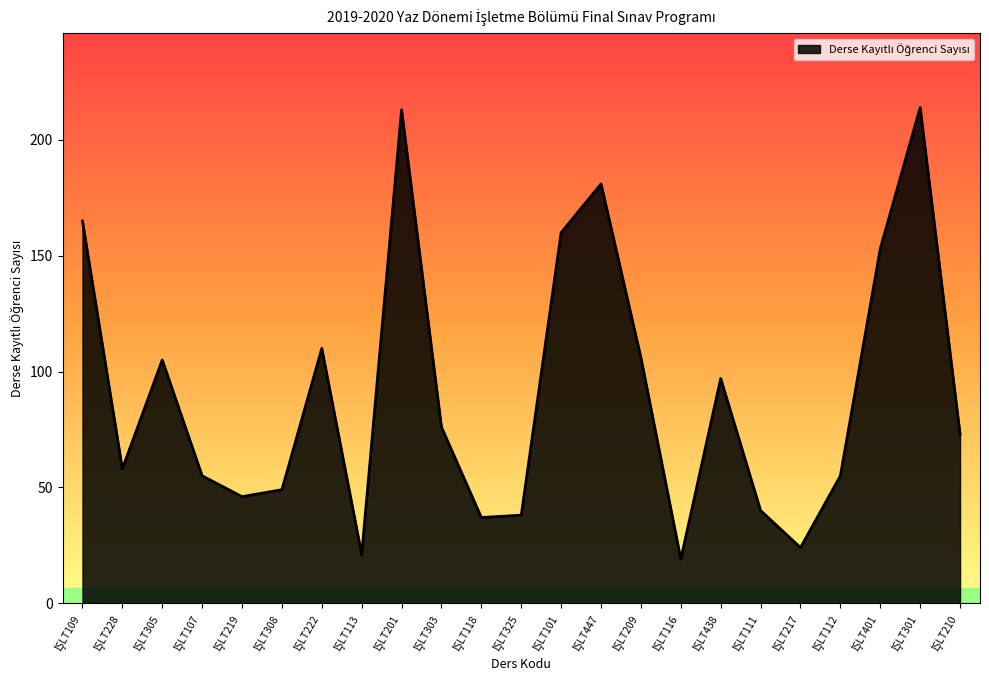

What is the minimum value shown in the chart?

19